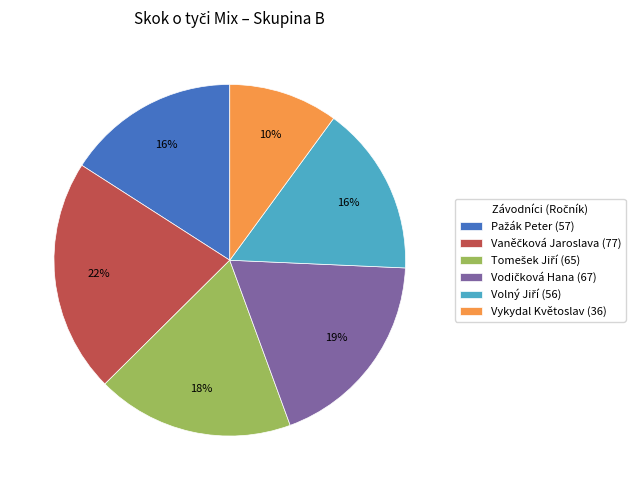

Count the number of slices in the pie.

6